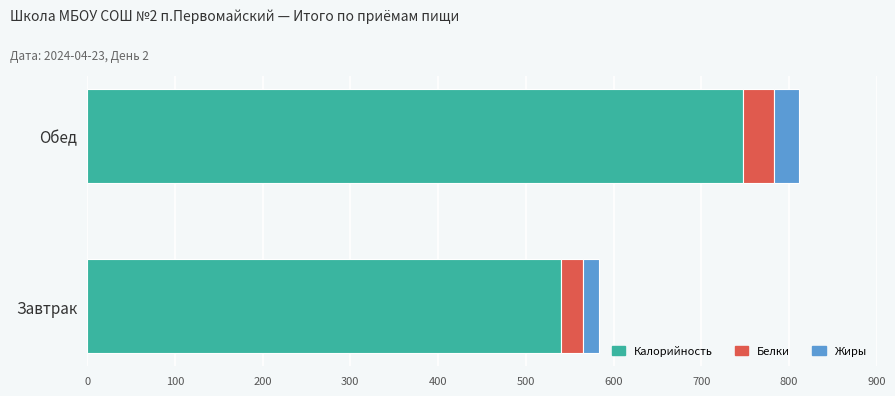

What is the sum of all Калорийность values?

1288.1